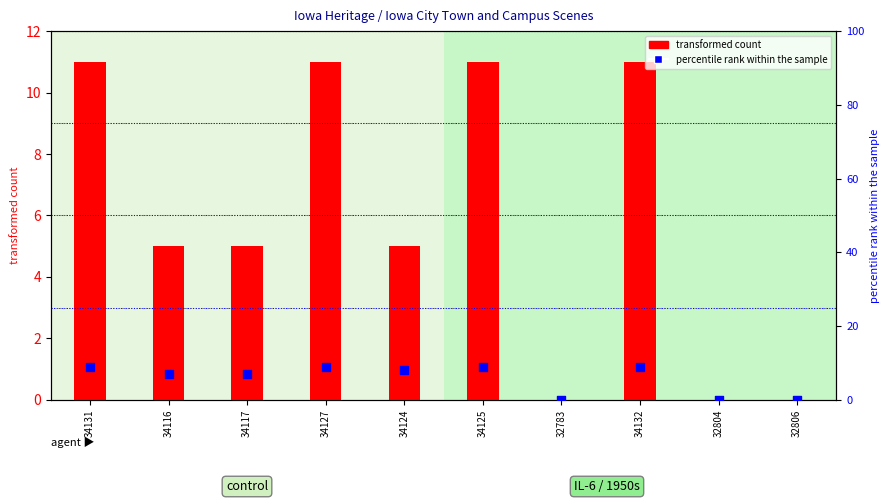

Which series has the largest total across all categories?

transformed count